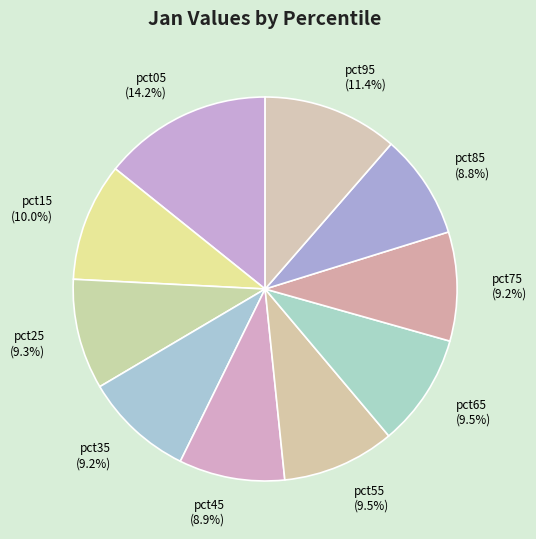

Is the sum of pct25 (9.3%) and pct85 (8.8%) greater than half?

No